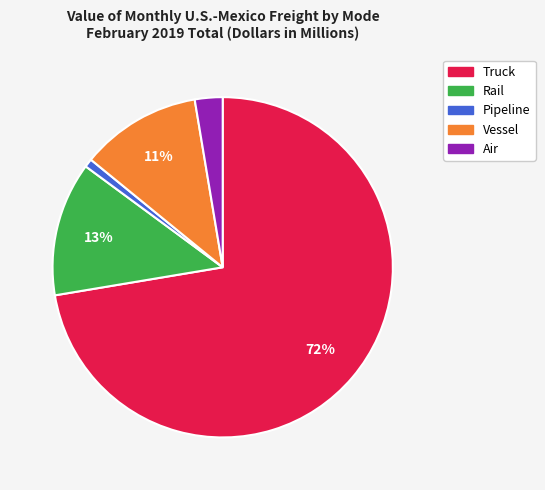

True or false: Pipeline accounts for 11% of the total.

False